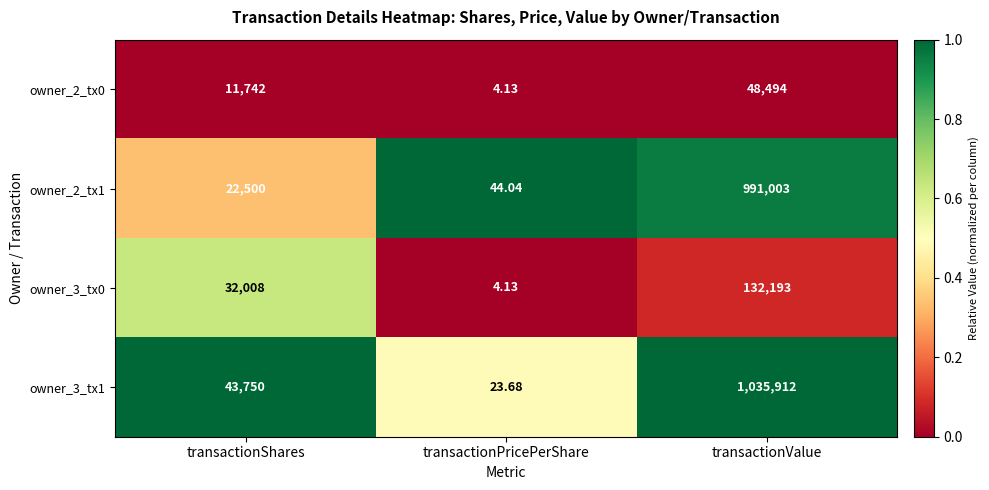

Which series has the largest total across all categories?

owner_3_tx1